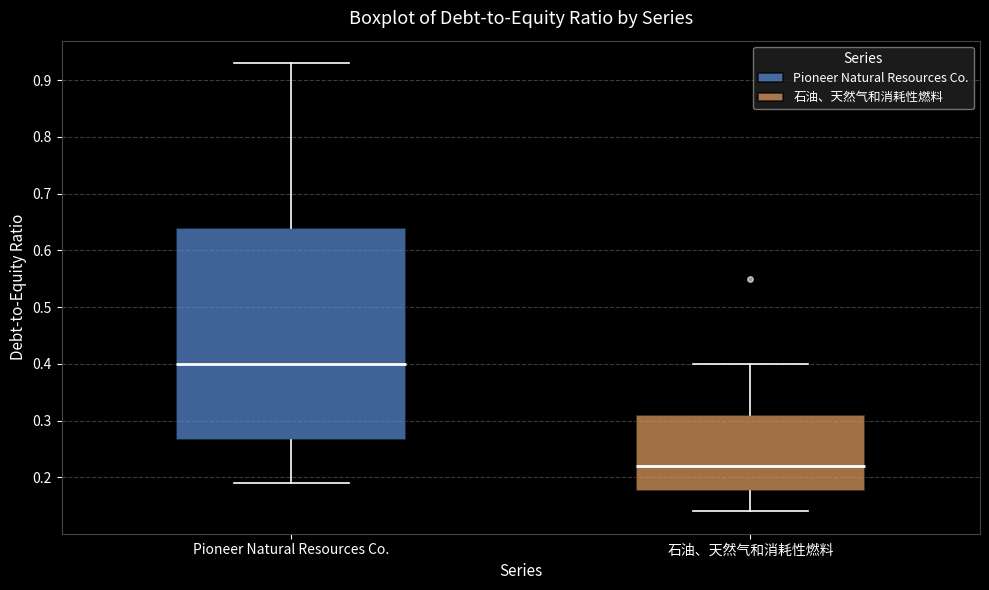

Reading left to right, transcribe this box plot: for each box, give where its median line is, the range the box spans, and where its two whiskers end, as read against the y-axis. The values are not printed on the chart, so give them approximately, as read against the axis.

Pioneer Natural Resources Co.: median 0.40, box 0.27 to 0.64, whiskers 0.19 to 0.93
石油、天然气和消耗性燃料: median 0.22, box 0.18 to 0.31, whiskers 0.14 to 0.40